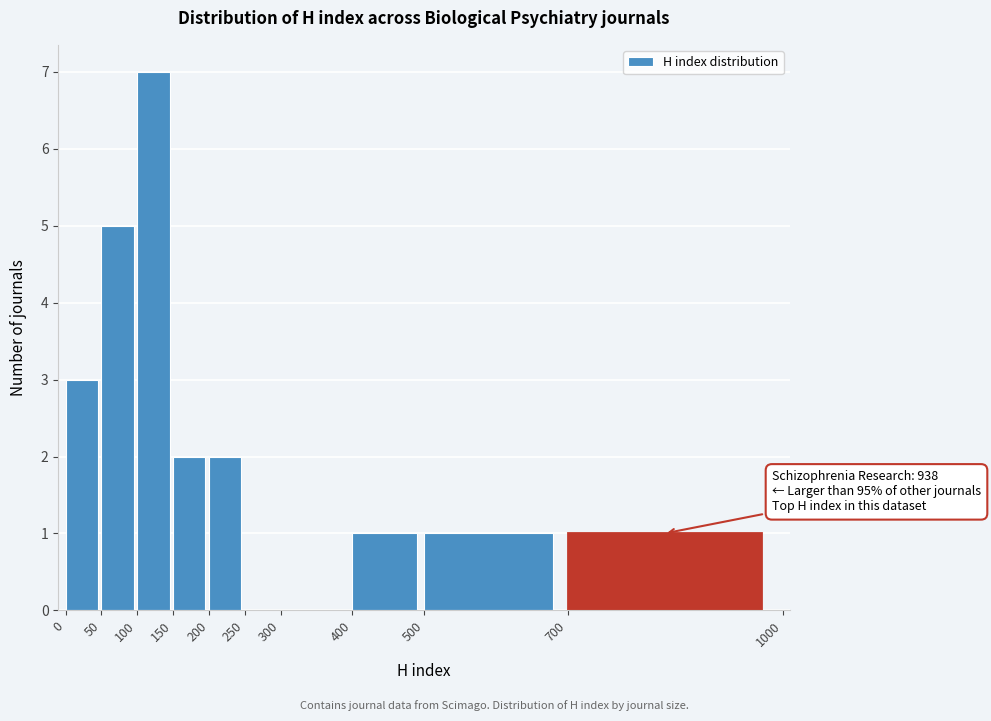

Which range on the x-axis has the tallest bar?

100 to 150